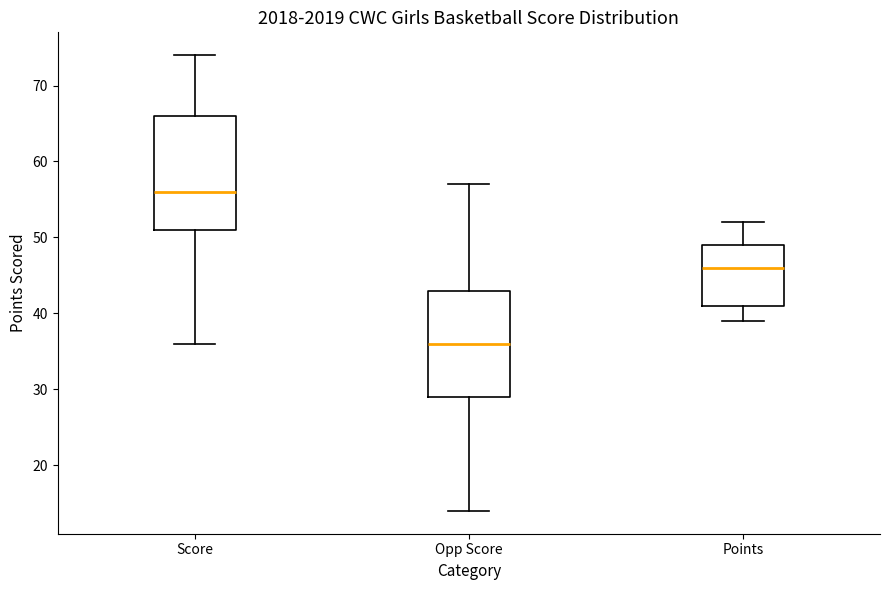

Reading left to right, read every box against the y-axis: the position of its median line, the range the box covers, and the ends of its whiskers. The values are not printed on the chart, so give them approximately, as read against the axis.

Score: median 56, box 51 to 66, whiskers 36 to 74
Opp Score: median 36, box 29 to 43, whiskers 14 to 57
Points: median 46, box 41 to 49, whiskers 39 to 52